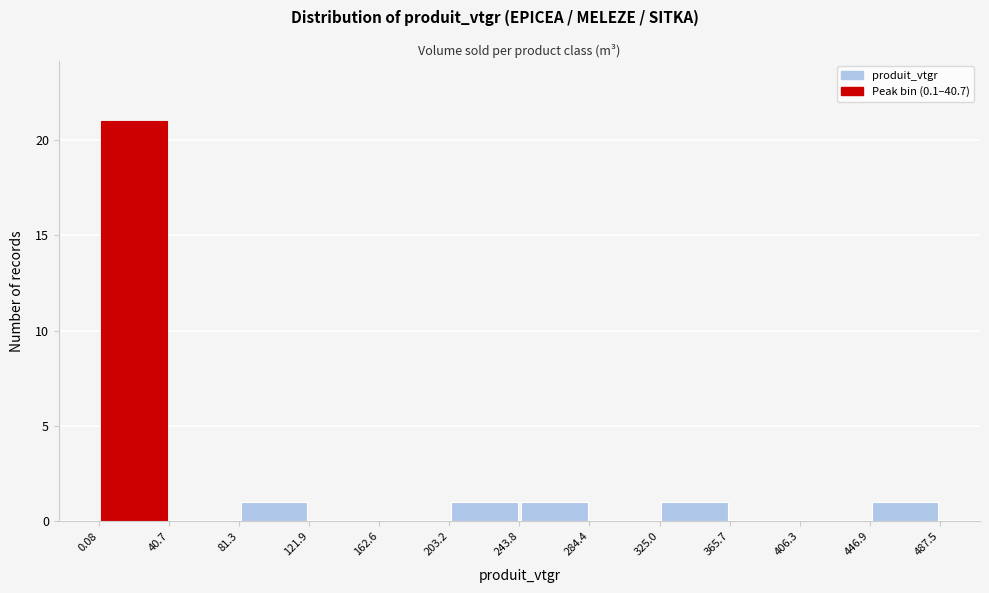

Over which range of the x-axis is the bar tallest?

0.08 to 40.7